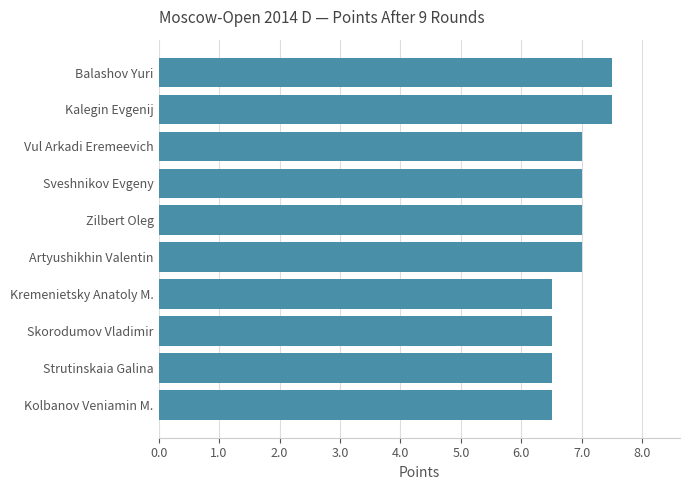

Approximately how many times larger is the value at Vul Arkadi Eremeevich compared to Strutinskaia Galina?

1.1